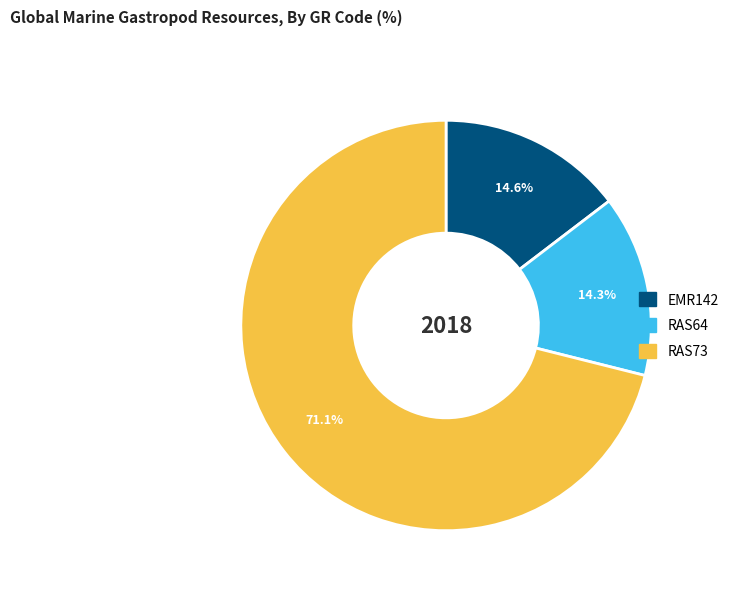

Approximately how many times larger is the value at RAS73 compared to RAS64?

5.0